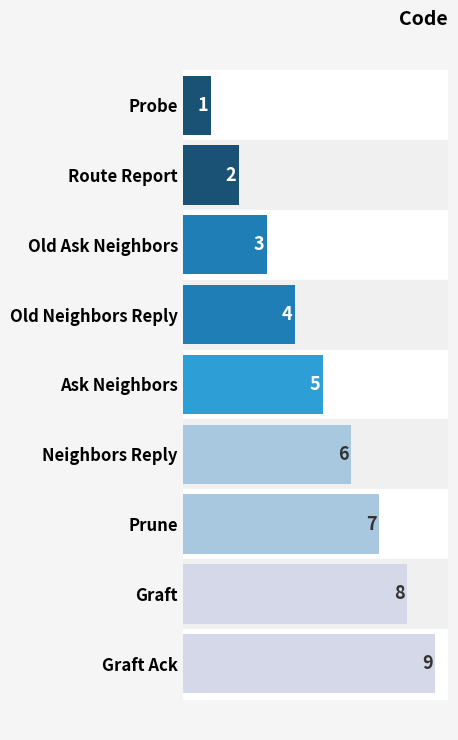

Does the chart contain any negative values?

No